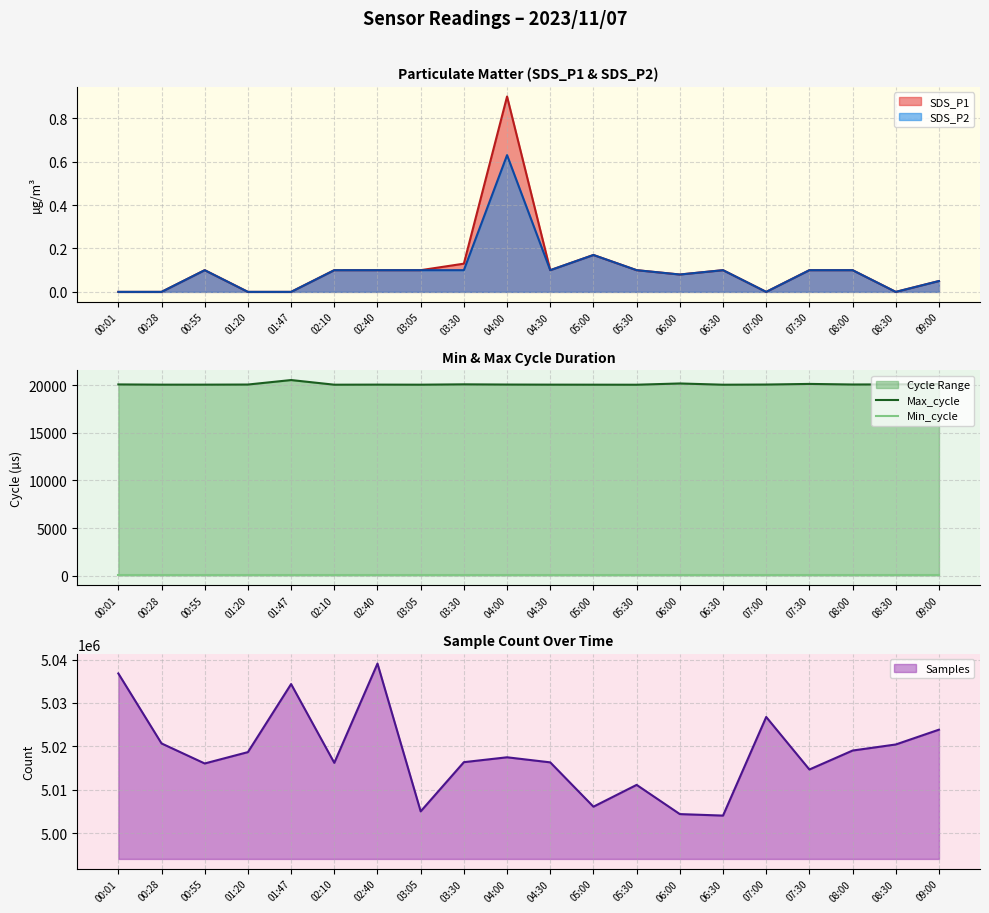

True or false: Min_cycle has more than 2 interior local peaks.

False